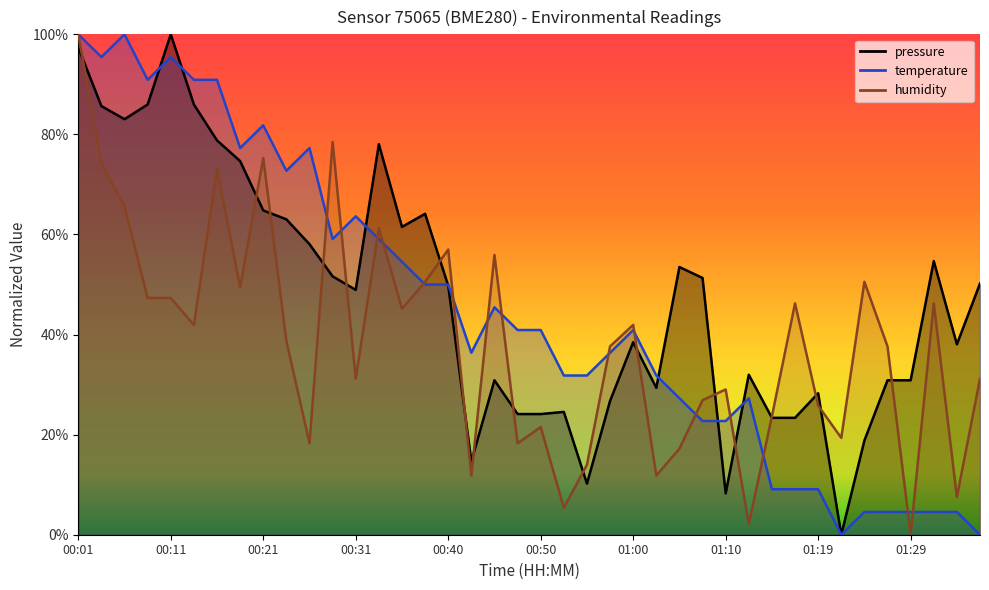

What is the spread (max minus min) of values at 00:36?

16.4